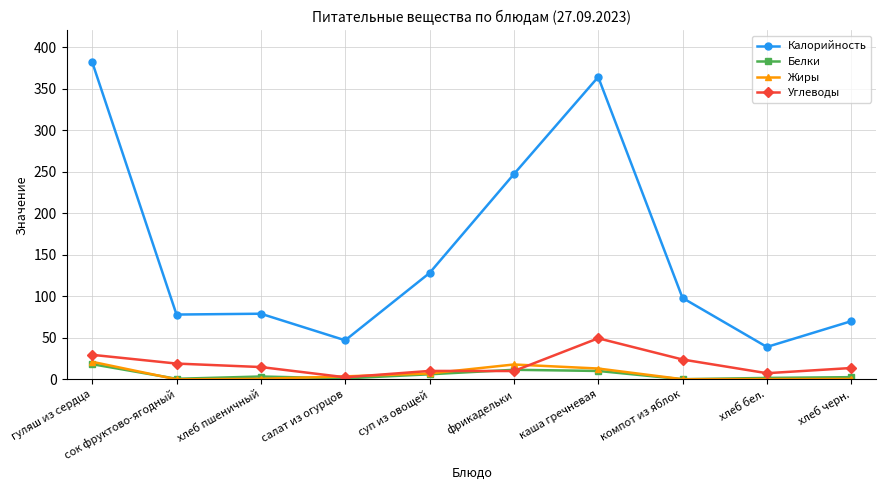

True or false: Белки and Калорийность intersect in this chart.

False